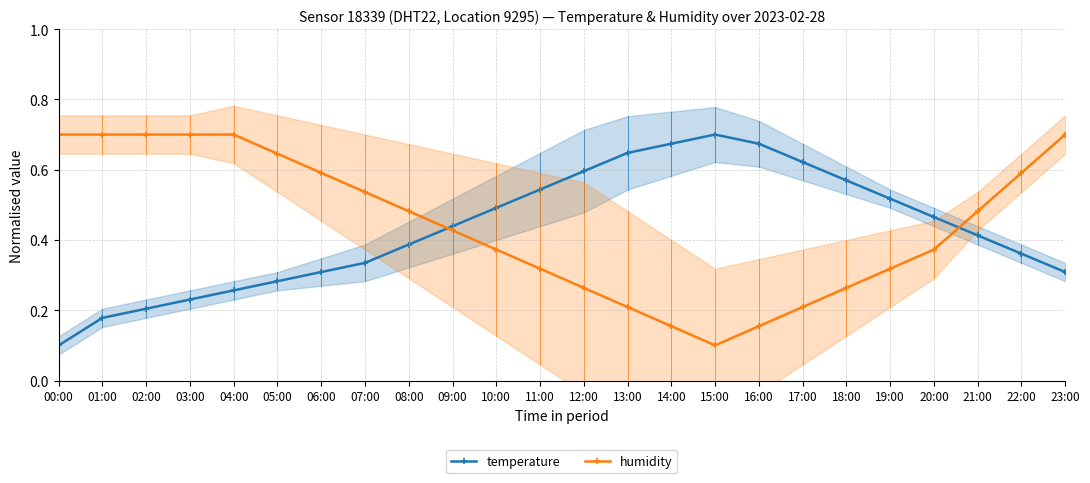

At which category does the chart reach its minimum across all series?

00:00